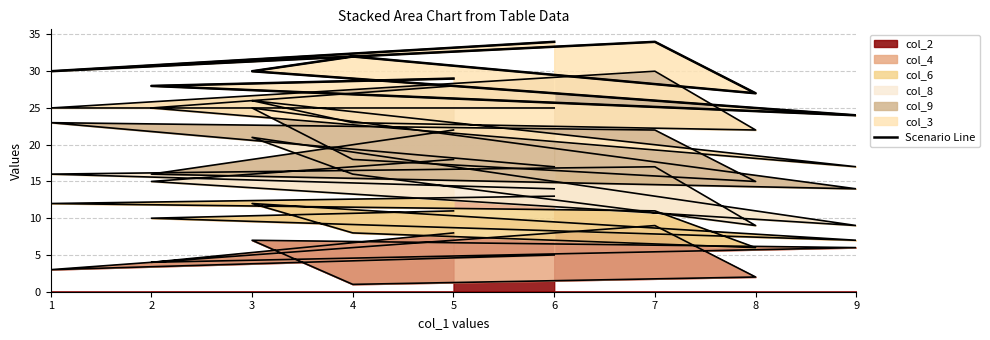

Is it true that col_2 equals 9 at 7?

True